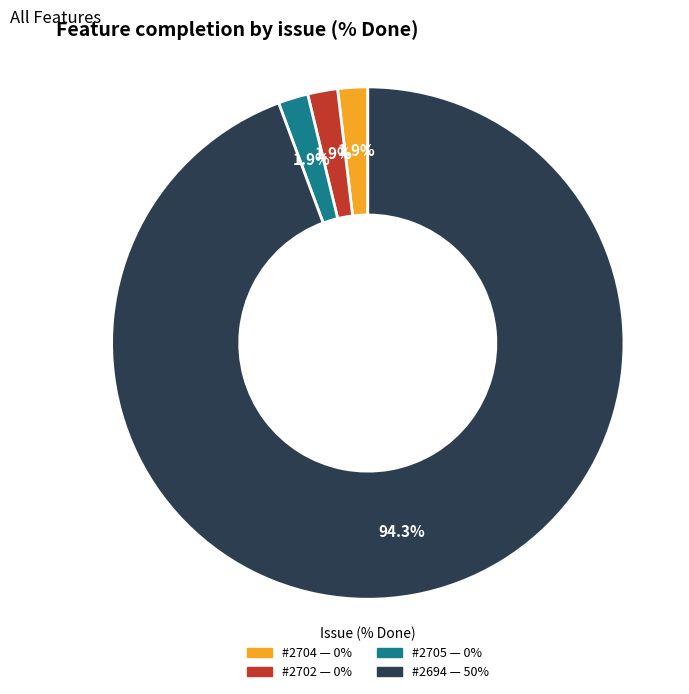

Does any single category account for the majority?

Yes